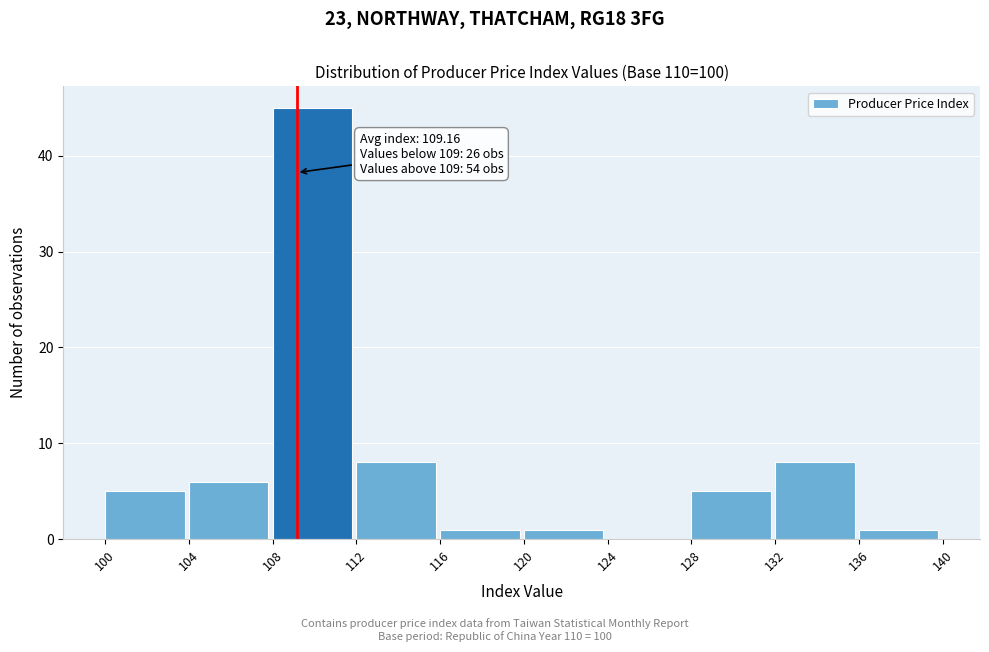

Which range on the x-axis has the tallest bar?

108 to 112